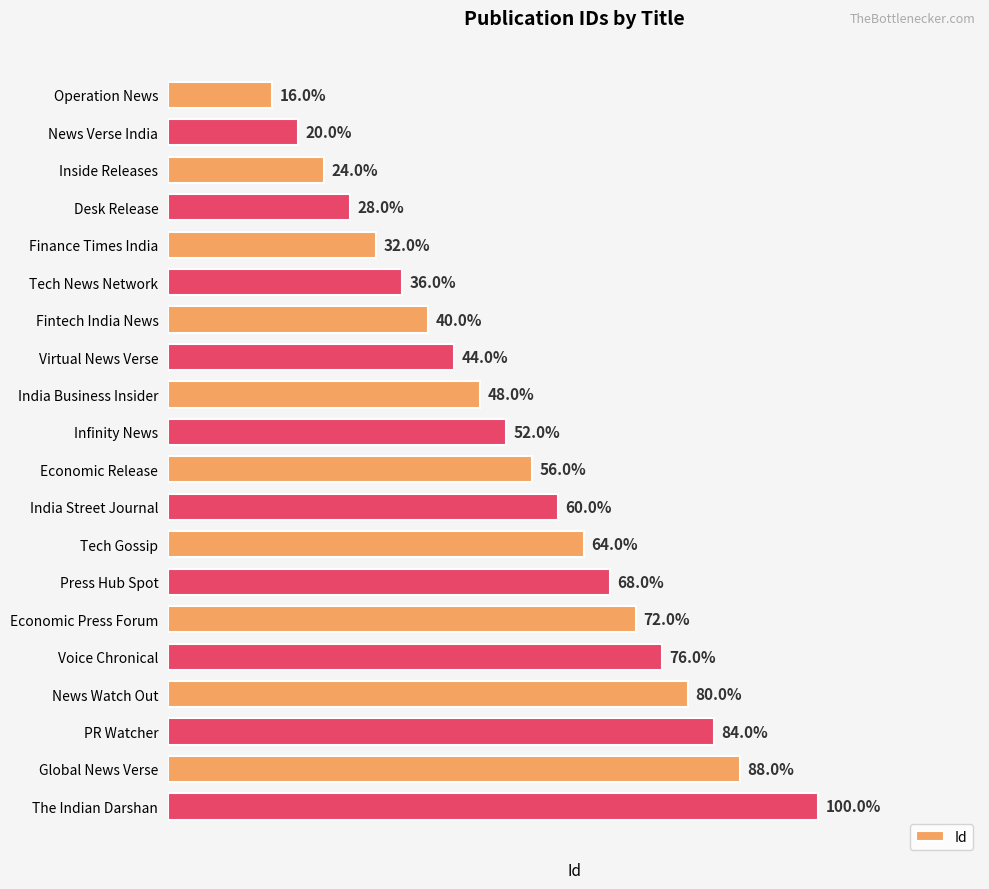

Are the bars horizontal?

Yes